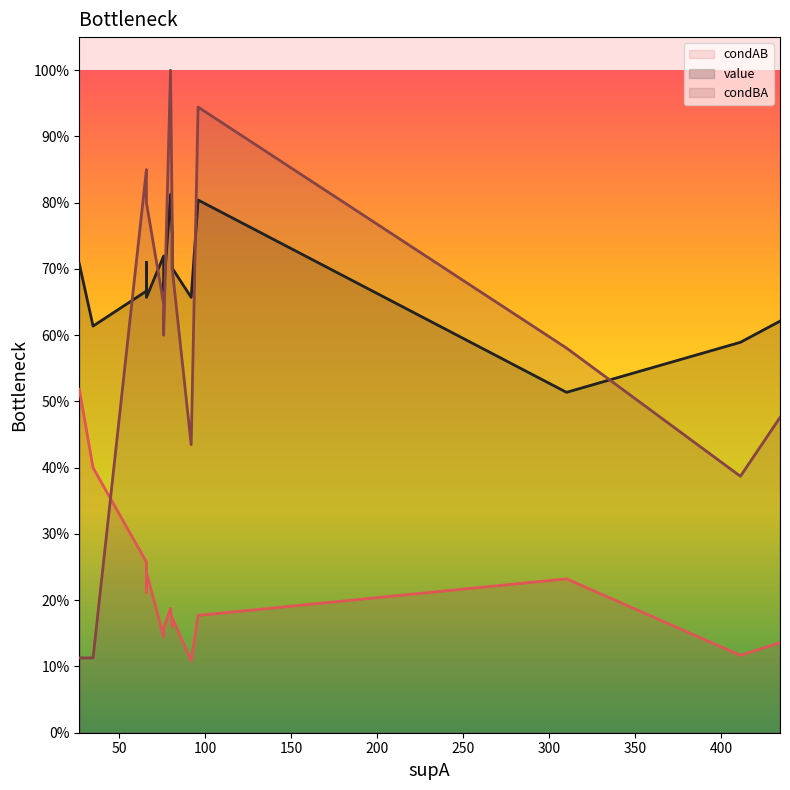

Which series has the largest total across all categories?

value